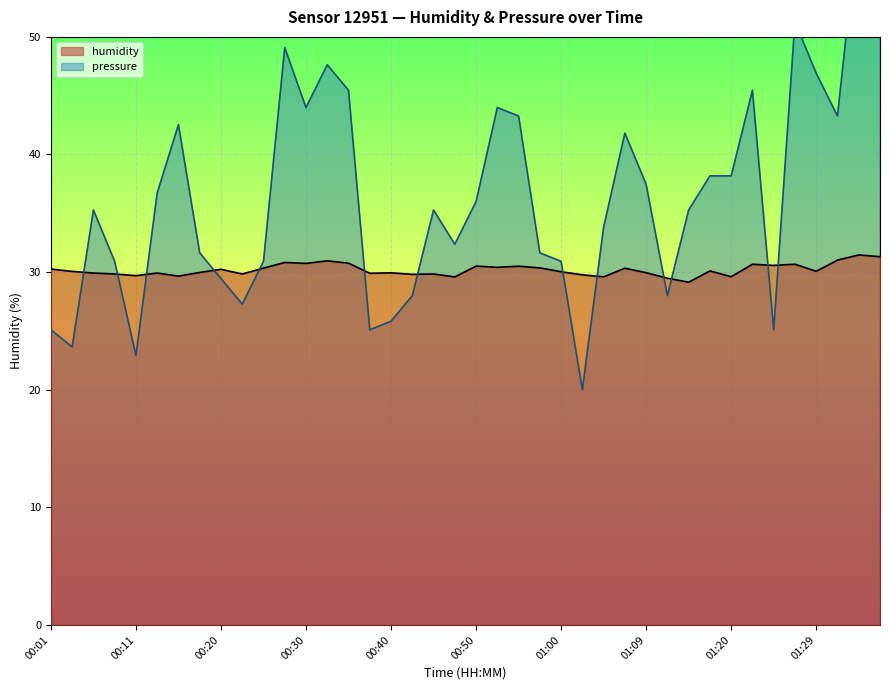

Rank the series at 01:02 from lowest to highest value.

pressure_norm, humidity